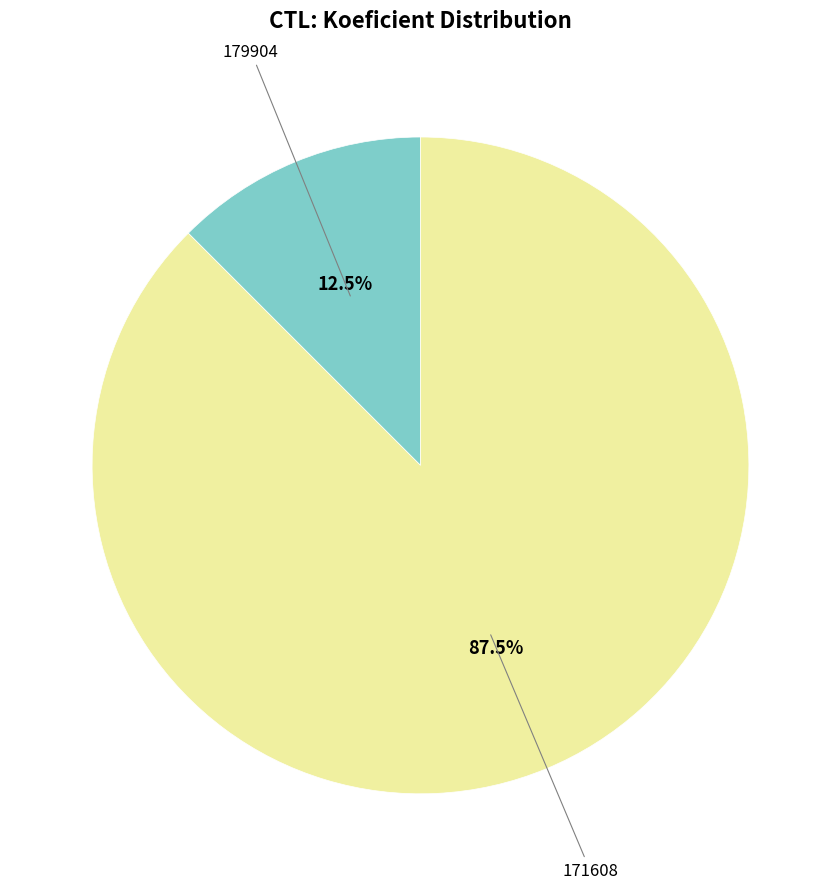

Is there a majority slice in this chart?

Yes